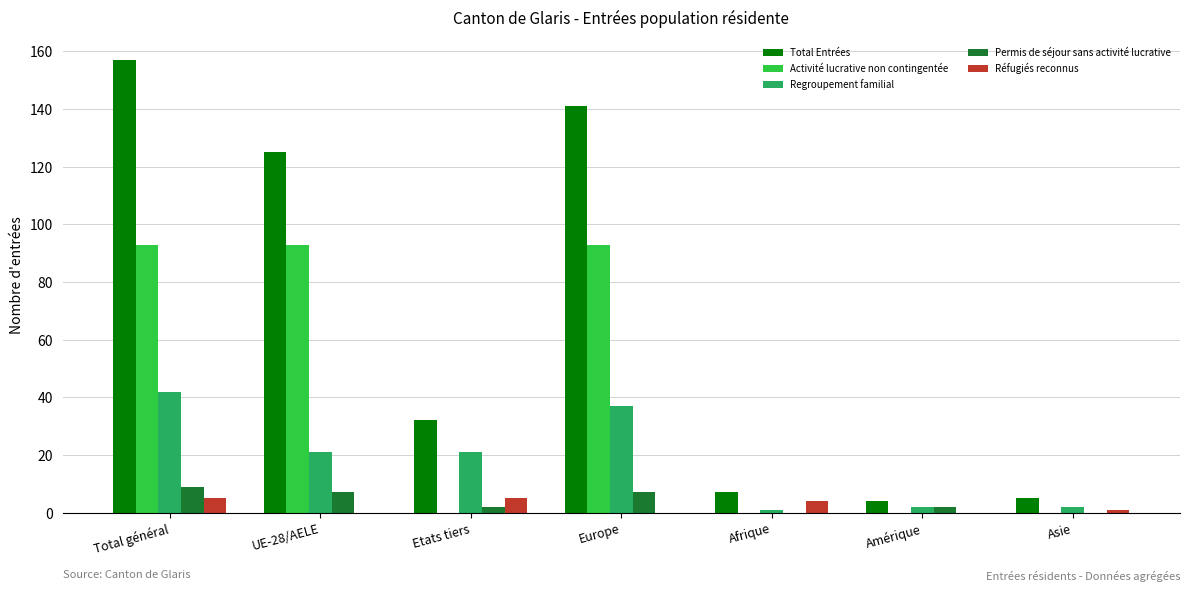

Reading right to left, transcribe all the data shown in this chart.

Total Entrées: 5	4	7	141	32	125	157
Activité lucrative non contingentée: 0	0	0	93	0	93	93
Regroupement familial: 2	2	1	37	21	21	42
Permis de séjour sans activité lucrative: 0	2	0	7	2	7	9
Réfugiés reconnus: 1	0	4	0	5	0	5